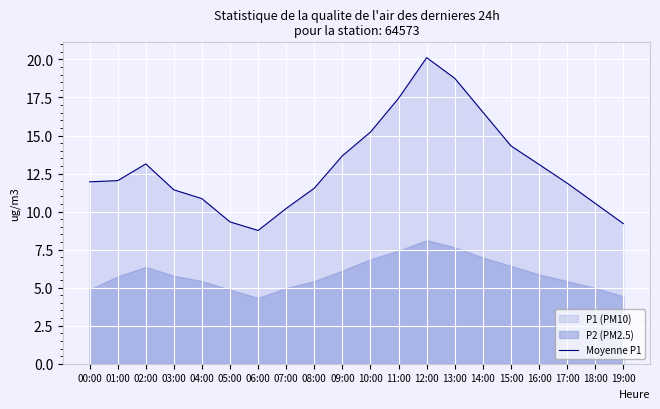

Which category has the highest value across all series?

12:00